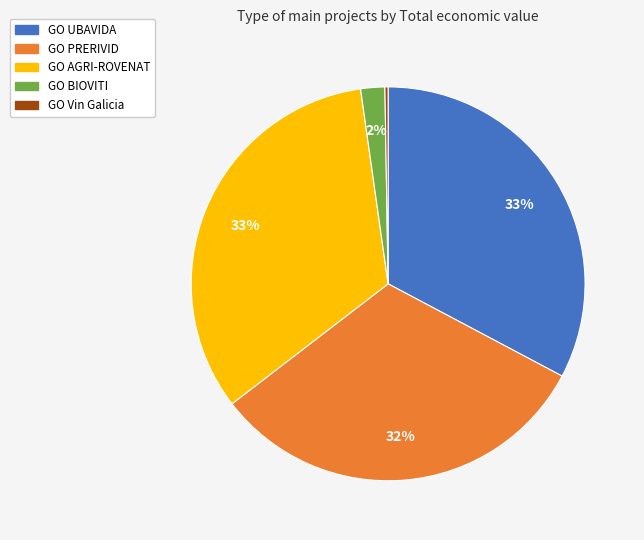

Is it true that GO UBAVIDA is 33% of the pie?

True